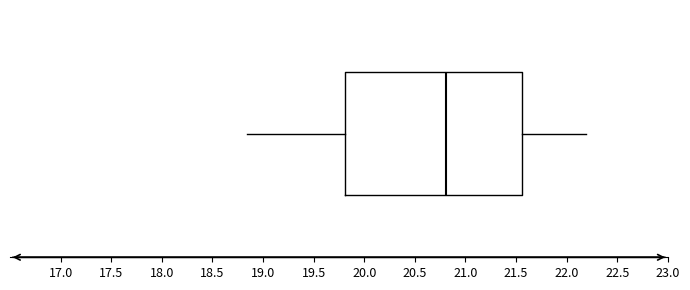

Where does the right whisker of the box end on the x-axis? The values are not printed on the chart, so give them approximately, as read against the axis.

22.20